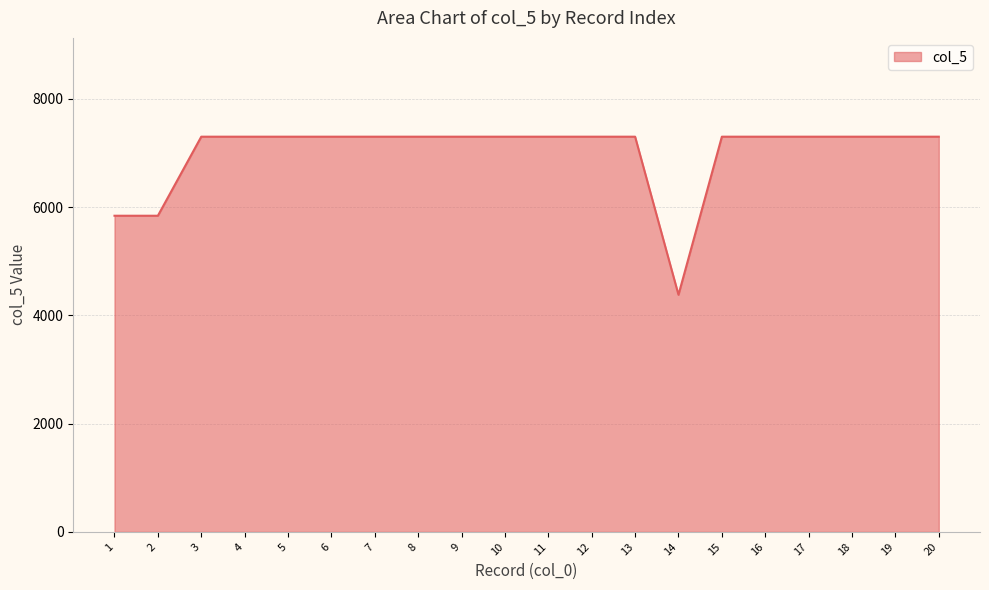

What is the difference between the maximum and minimum values?

2920